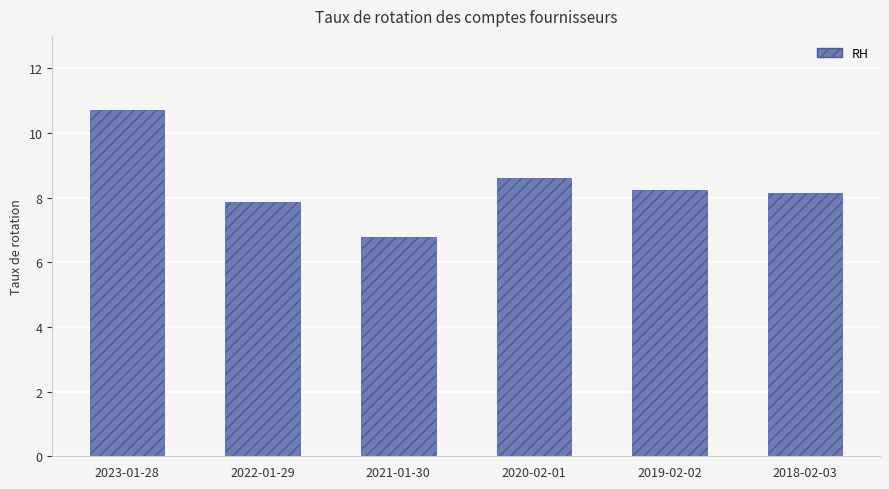

What position from the right is 2019-02-02?

2